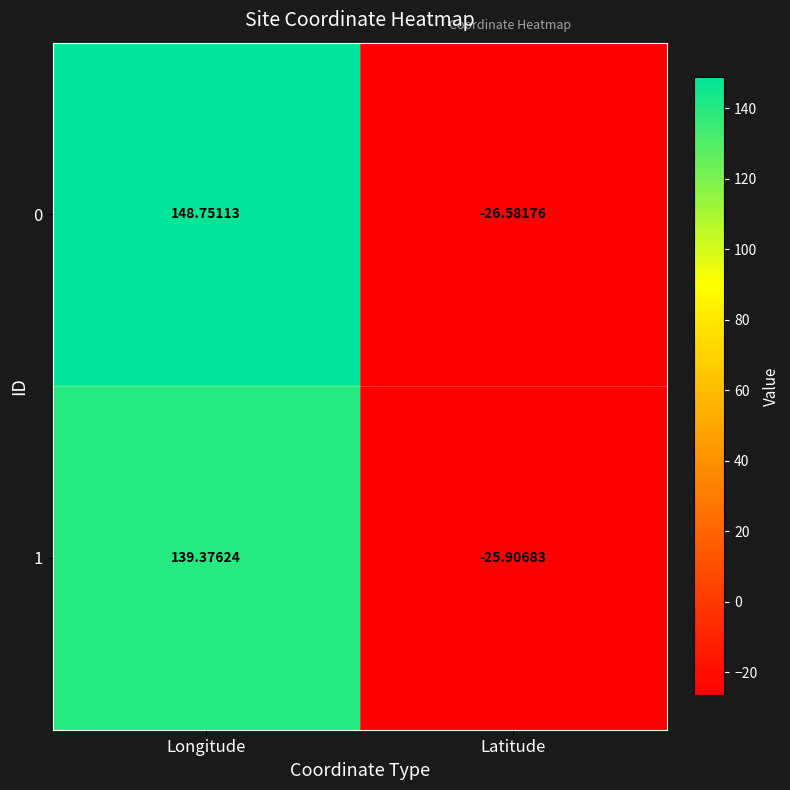

At how many categories does at least one series exceed 28?

1